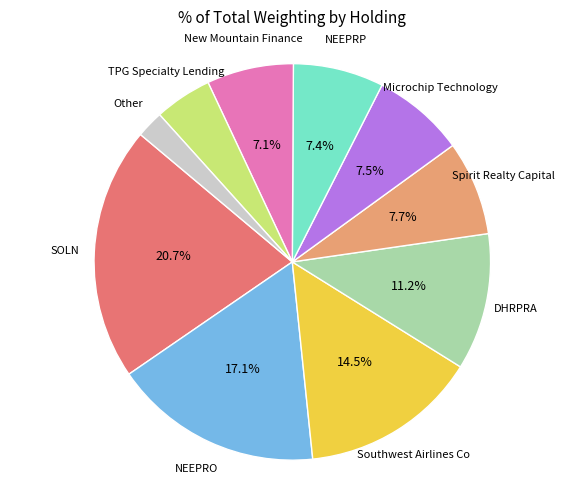

Is there any slice that represents more than half of the pie?

No